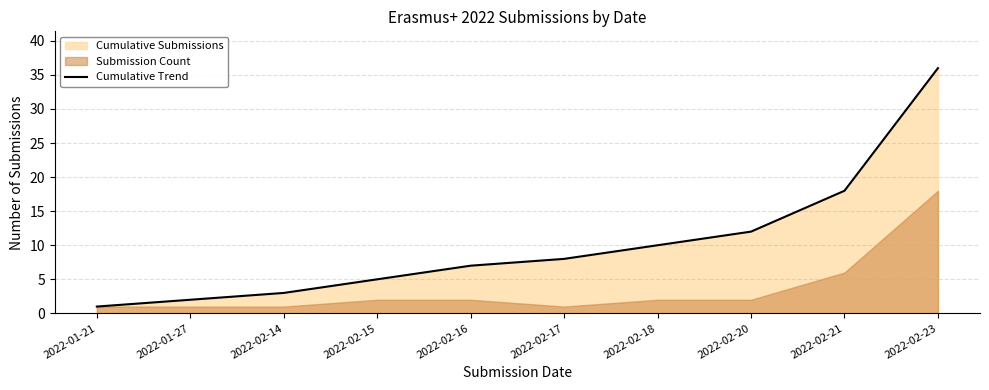

Reading right to left, list all the values displayed in this chart.

2022-02-23=36	2022-02-21=18	2022-02-20=12	2022-02-18=10	2022-02-17=8	2022-02-16=7	2022-02-15=5	2022-02-14=3	2022-01-27=2	2022-01-21=1